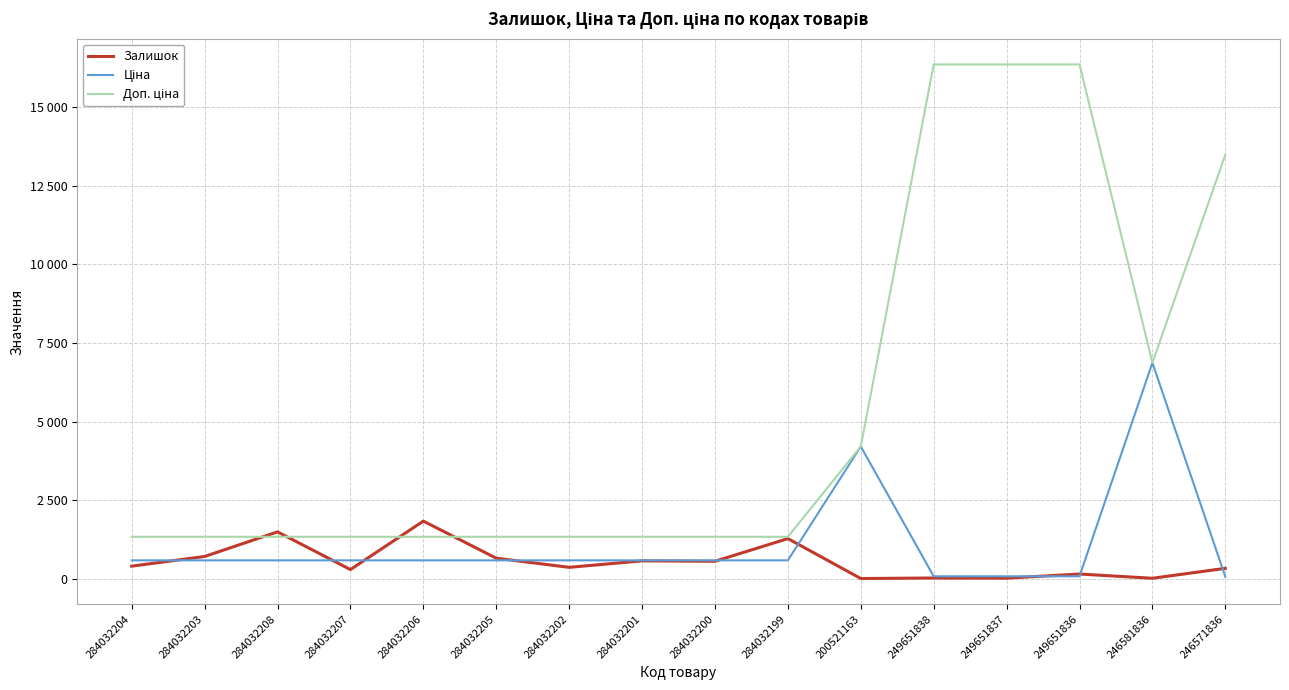

What is the difference between the maximum and minimum values in the Залишок series?

1828.0